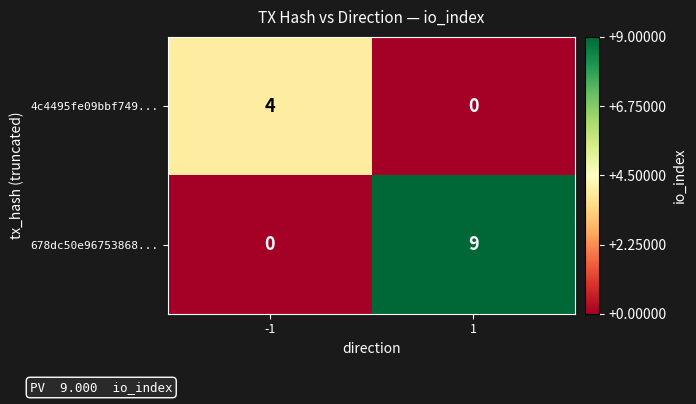

What is the total value across all series at -1?

4